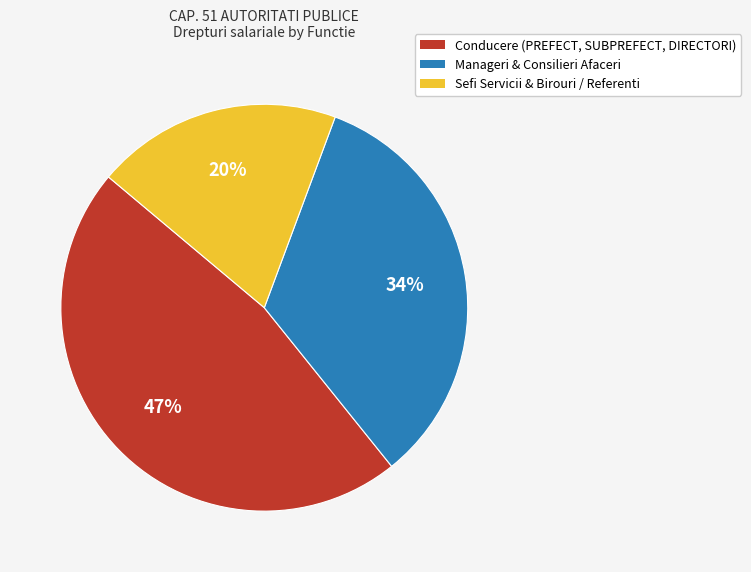

To the nearest percent, what is the difference between the largest and smallest slice percentages?

27%